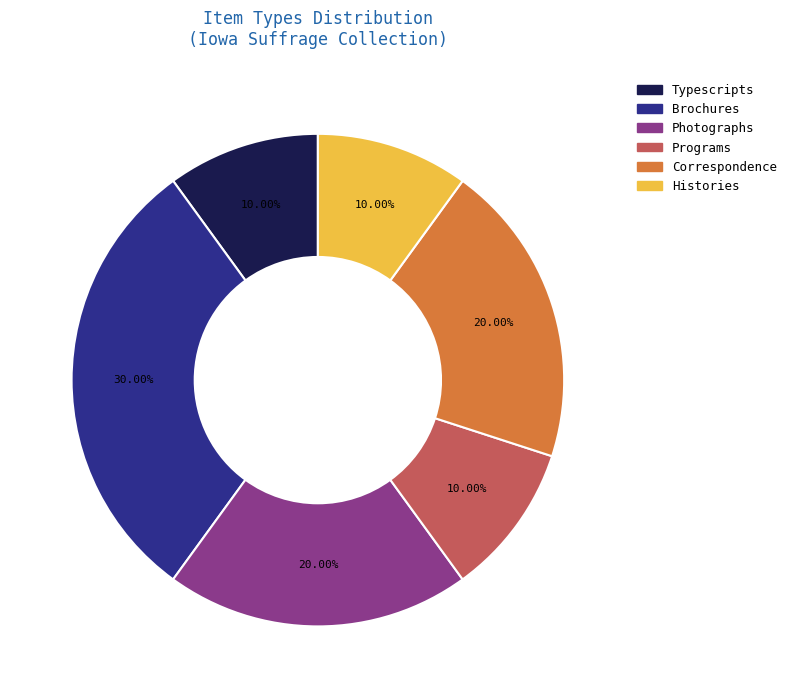

Which category has the biggest portion of the pie?

Brochures